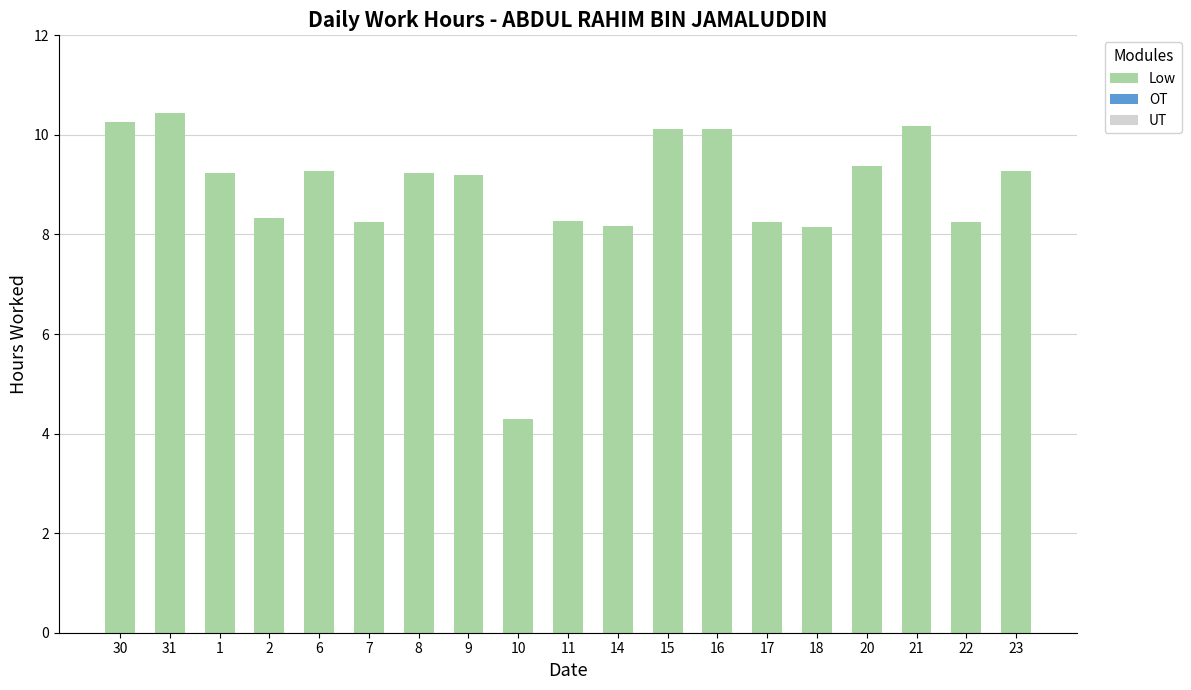

Which label corresponds to the largest value in the chart?

31